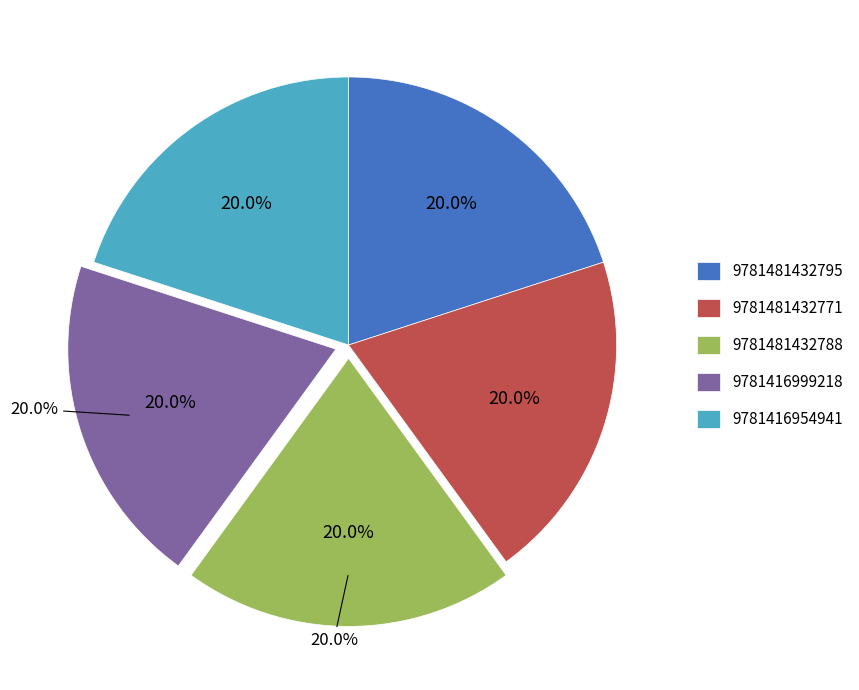

Does 9781481432771 represent more than half of the total?

No